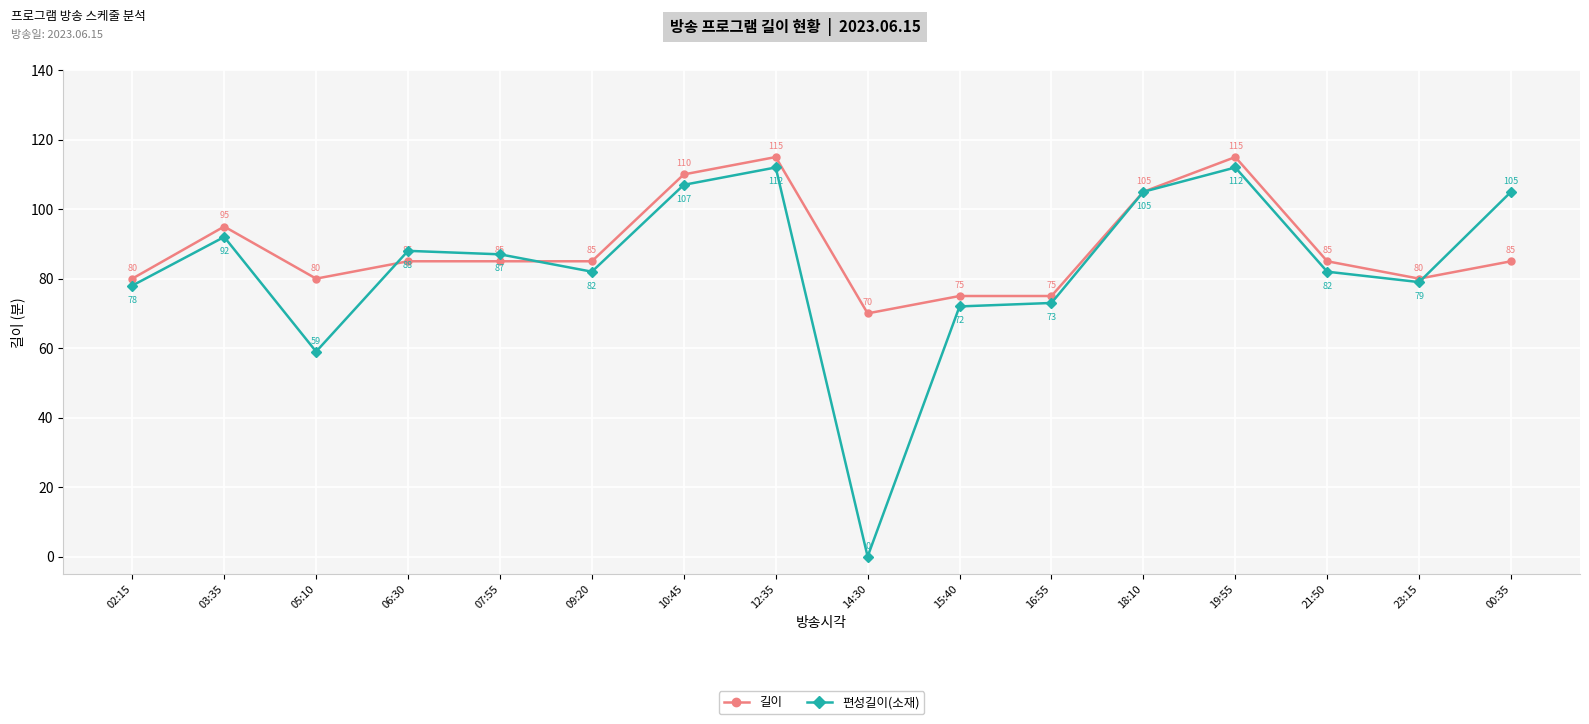

Between which two adjacent categories do 편성길이(소재) and 길이 first intersect?

05:10 and 06:30